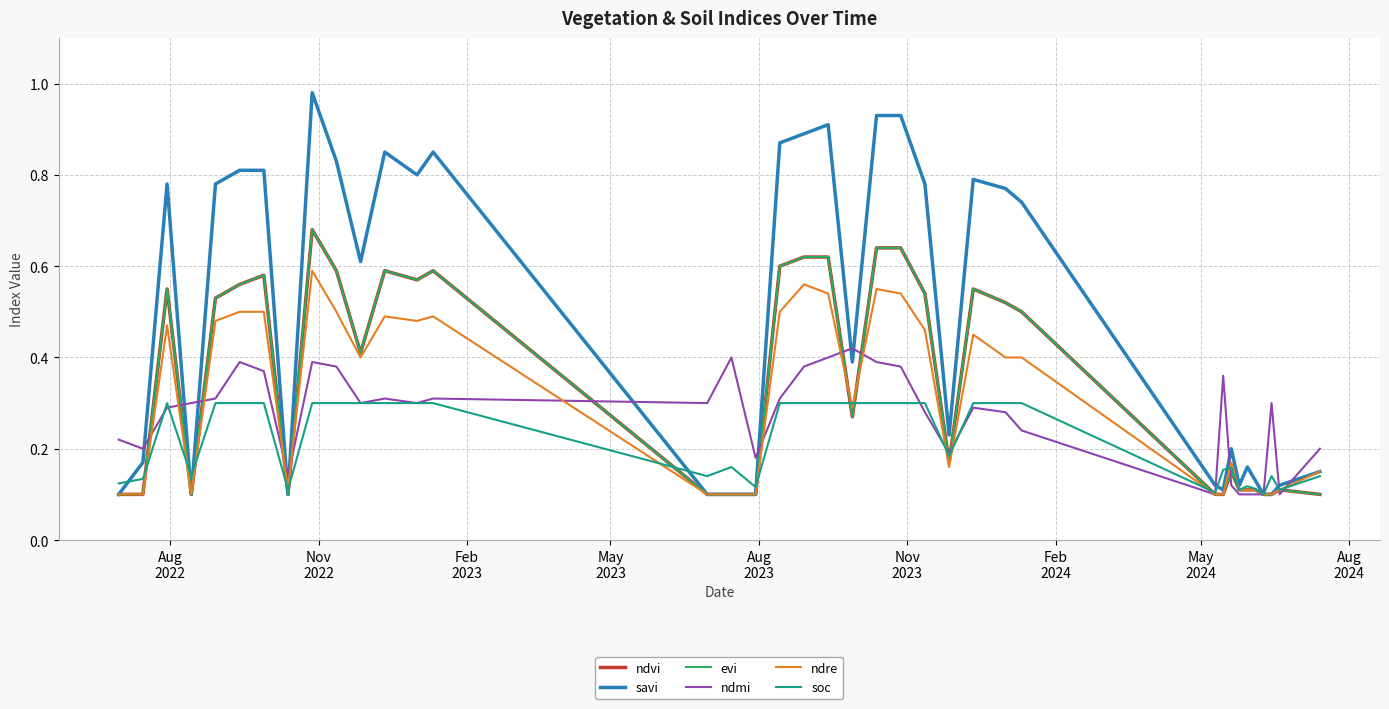

Which series has the largest total across all categories?

savi